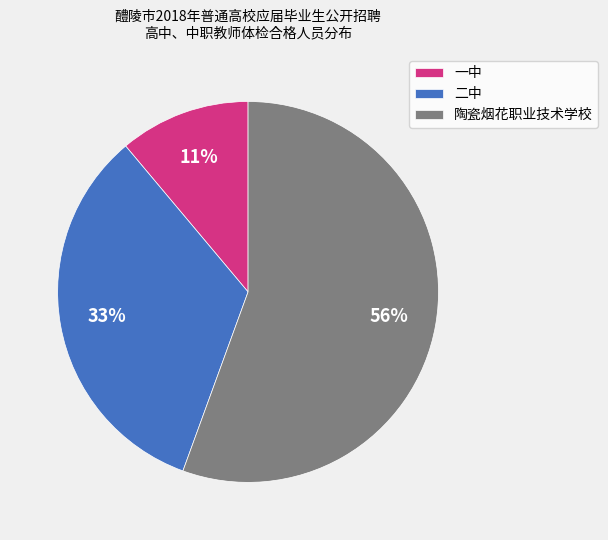

Approximately how many times larger is the value at 陶瓷烟花职业技术学校 compared to 二中?

1.7